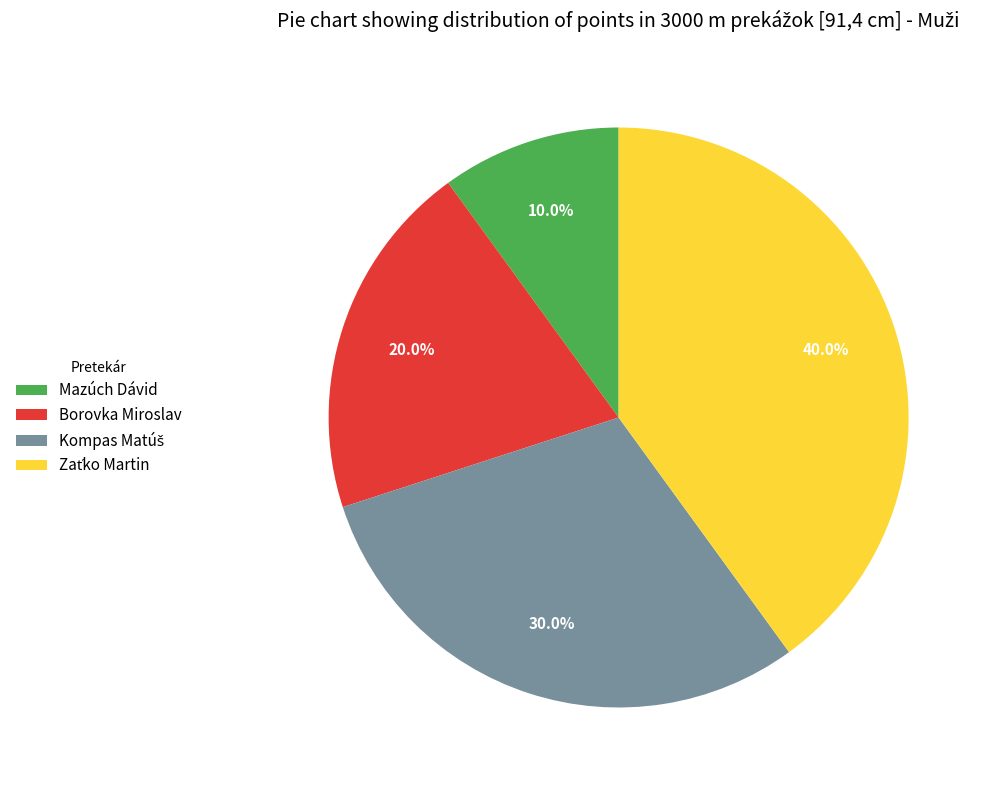

What is the smallest slice in the pie chart?

Mazúch Dávid